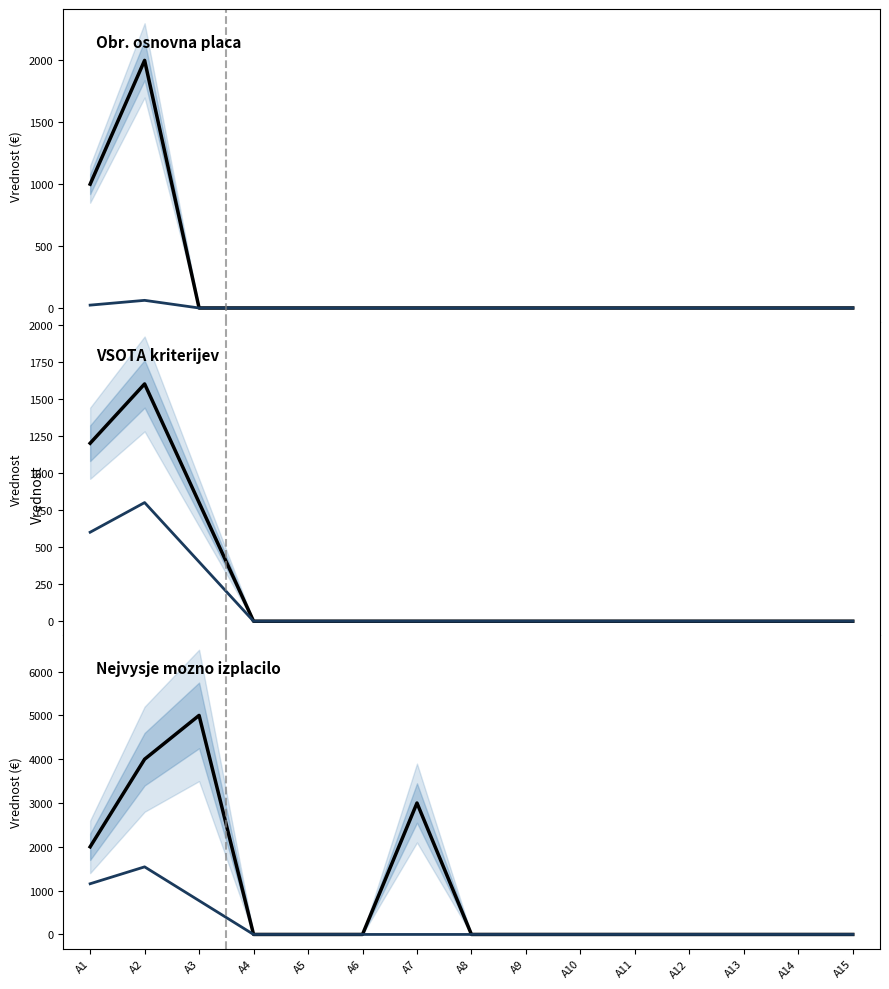

Which series changed the most between A11 and A14?

Obr. osnovna placa